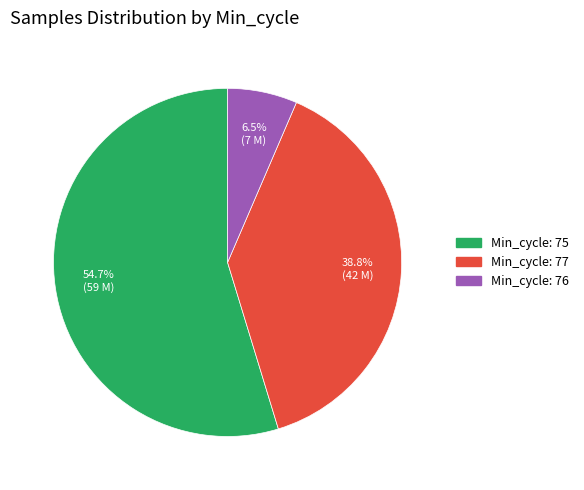

Is there any slice that represents more than half of the pie?

Yes